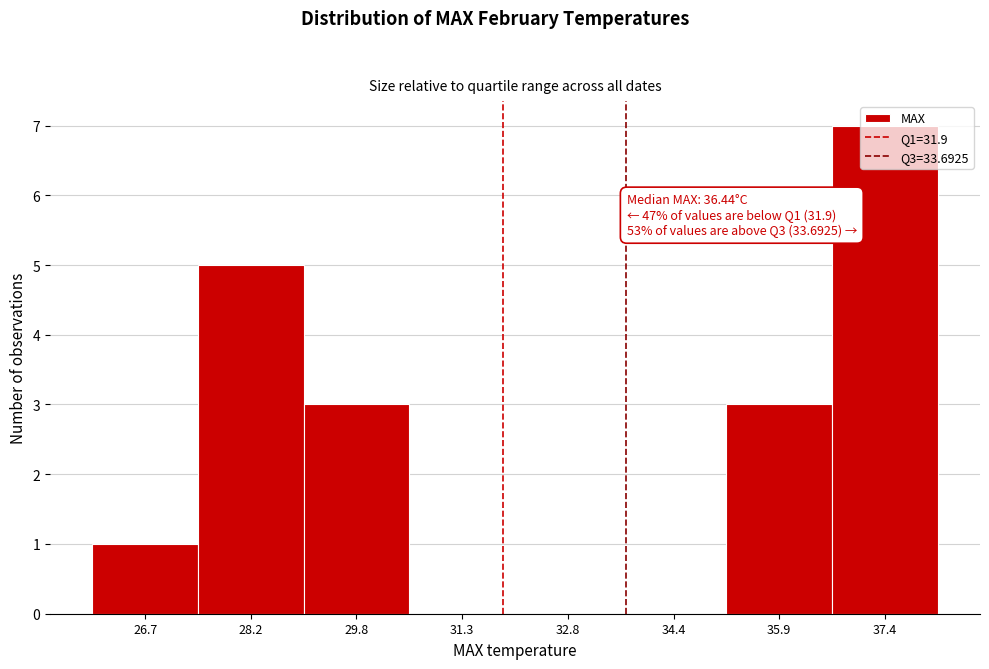

Which range on the x-axis has the tallest bar?

36.6 to 38.2